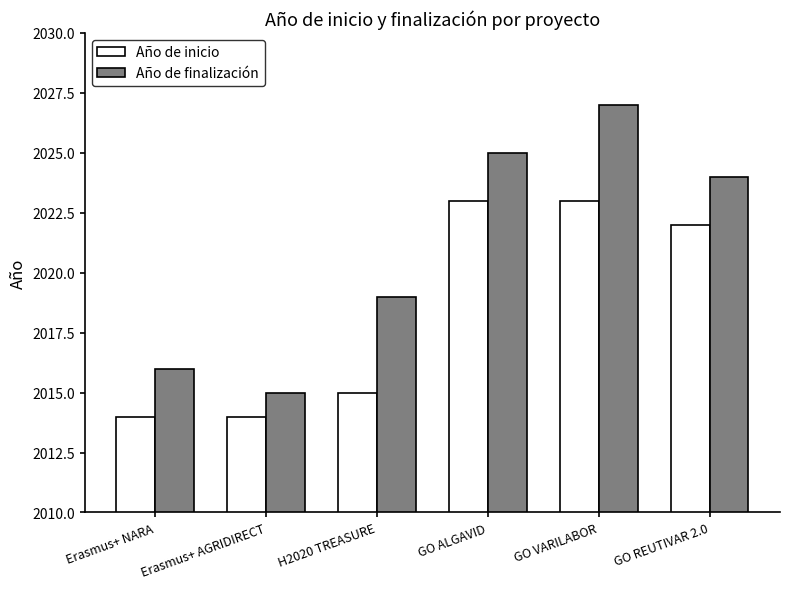

What is the sum of all Año de finalización values?

12126